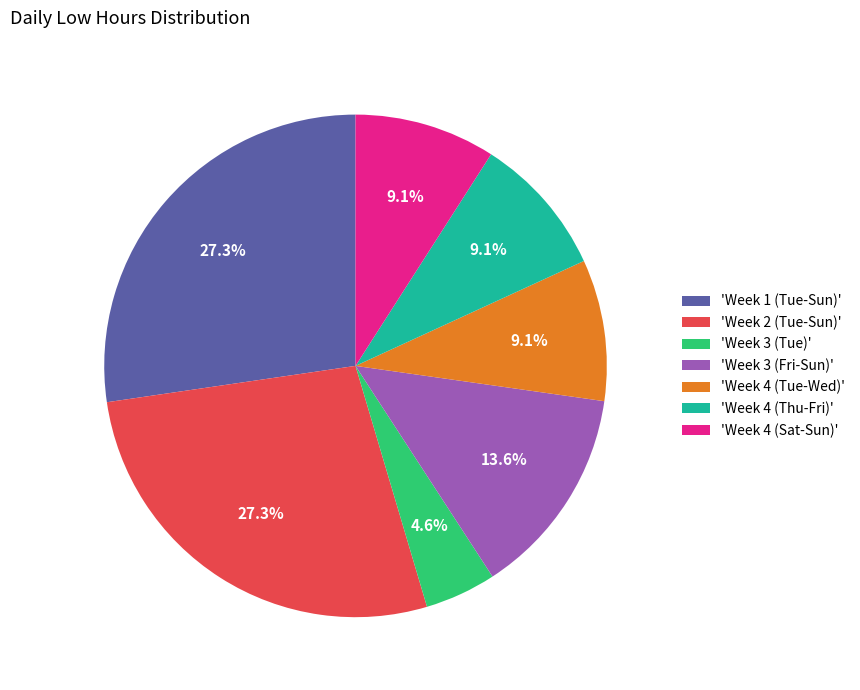

What is the smallest slice in the pie chart?

'Week 3 (Tue)'